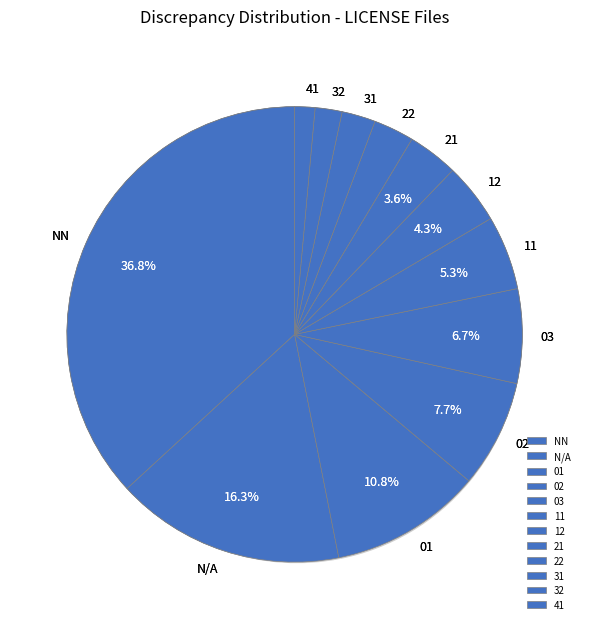

To the nearest percent, what is the combined percentage of 41 and 32?

3%